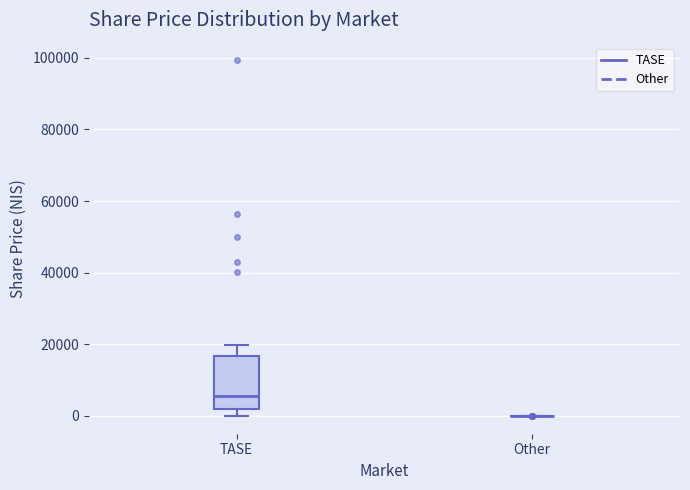

Where does the median line of the box for TASE sit on the y-axis? The values are not printed on the chart, so give them approximately, as read against the axis.

6000